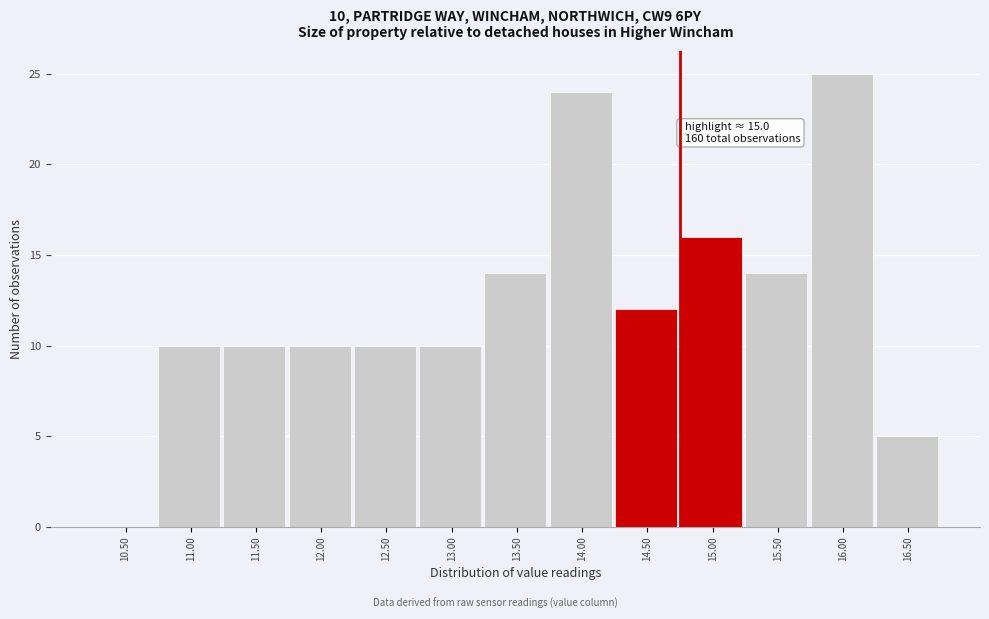

Reading left to right, extract all data points from this chart.

10.50=0	11.00=10	11.50=10	12.00=10	12.50=10	13.00=10	13.50=14	14.00=24	14.50=12	15.00=16	15.50=14	16.00=25	16.50=5